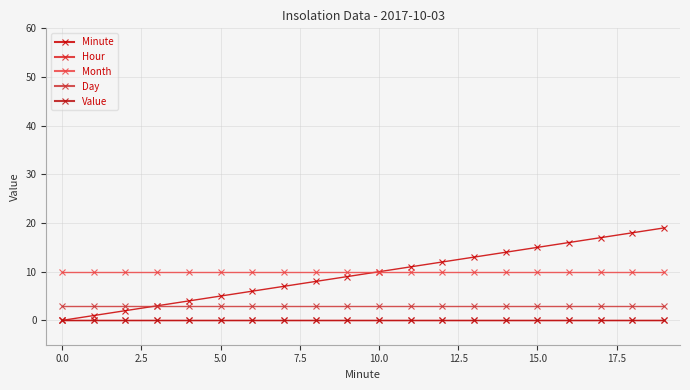

Is this an area chart (filled region under the line)?

No